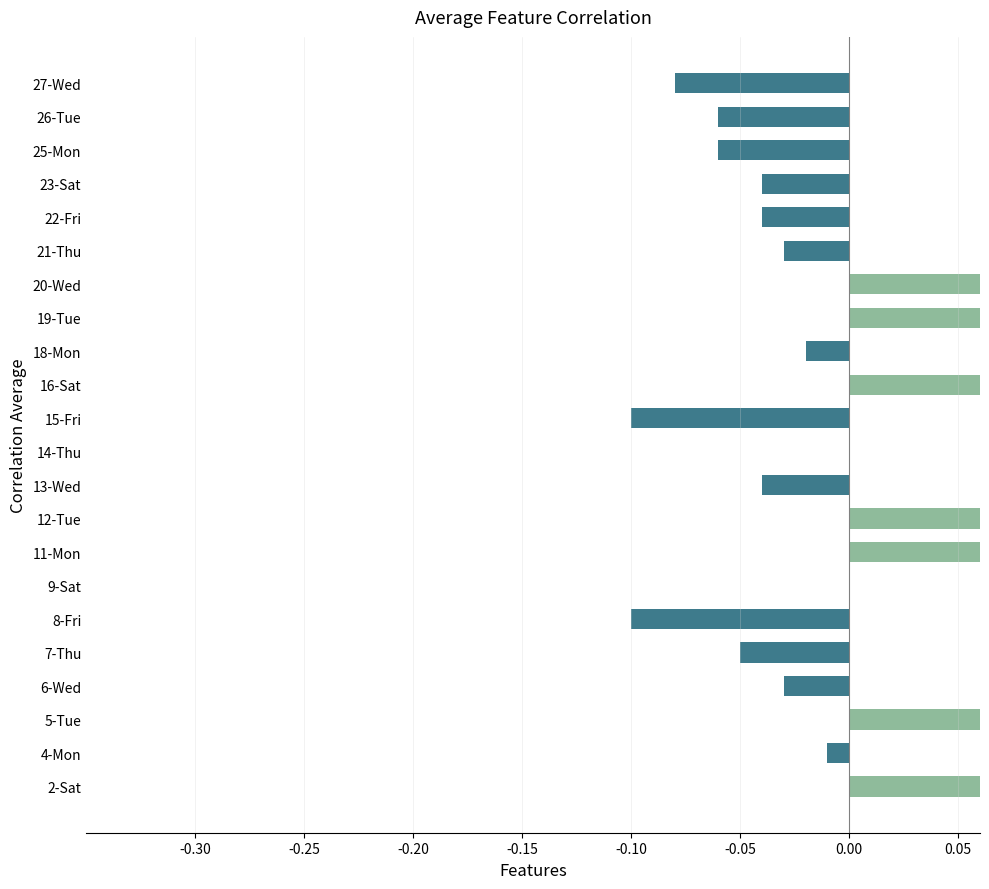

Reading right to left, extract all data points from this chart.

-0.1	-0.1	-0.1	-0.0	-0.0	-0.0	1.5	1.9	-0.0	1.0	-0.1	0.0	-0.0	1.5	2.0	0.0	-0.1	-0.1	-0.0	2.0	-0.0	2.0